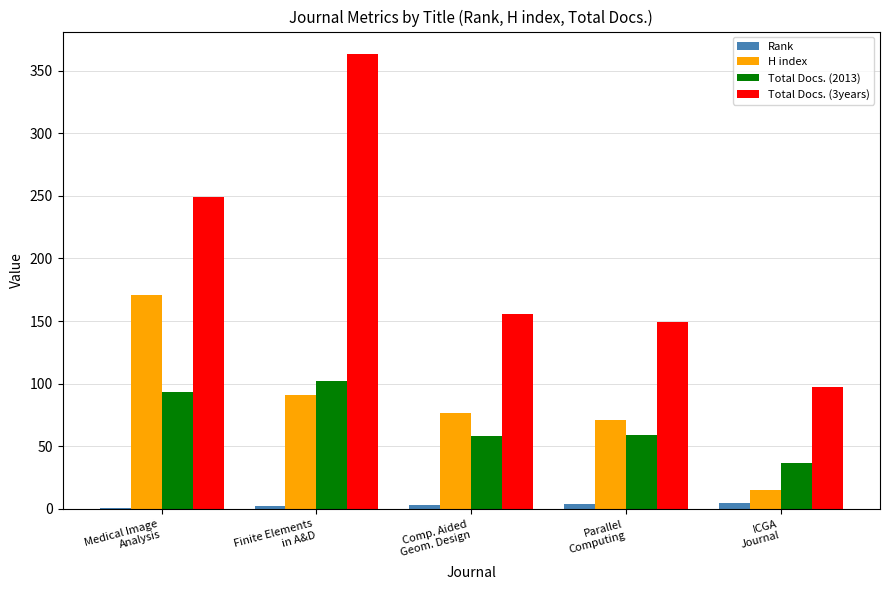

What is the average value of the Rank series?

3